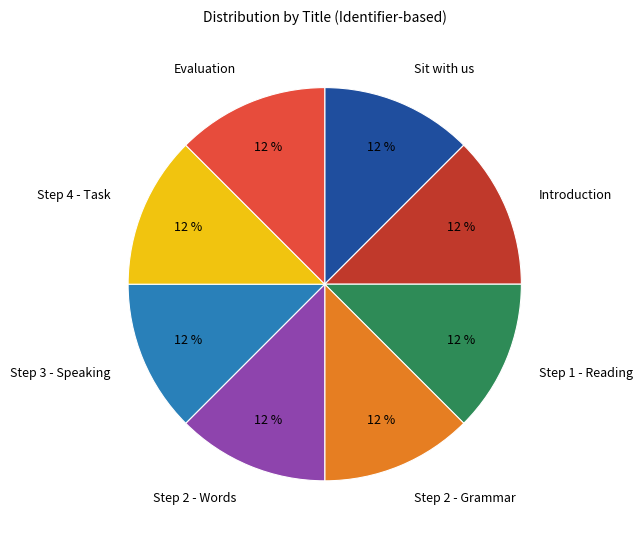

Is Sit with us the majority of the pie?

No